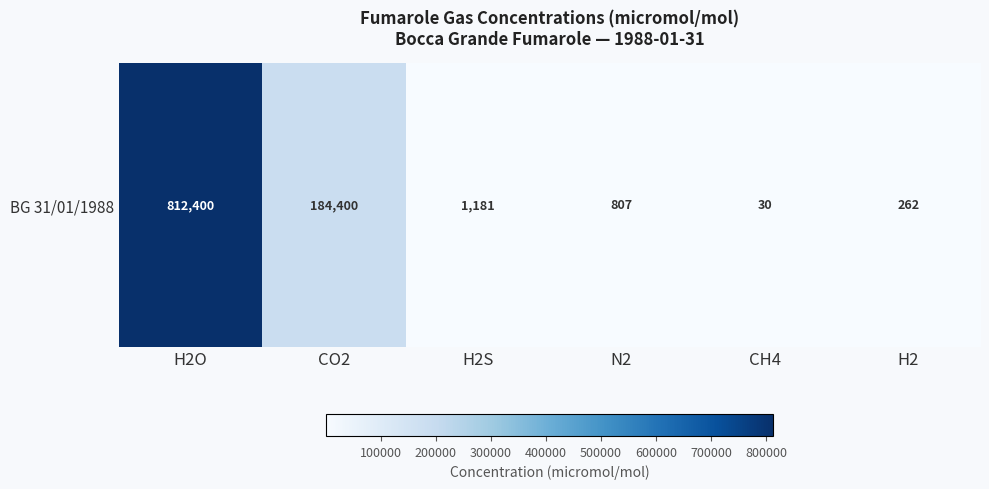

Which label corresponds to the largest value in the chart?

H2O